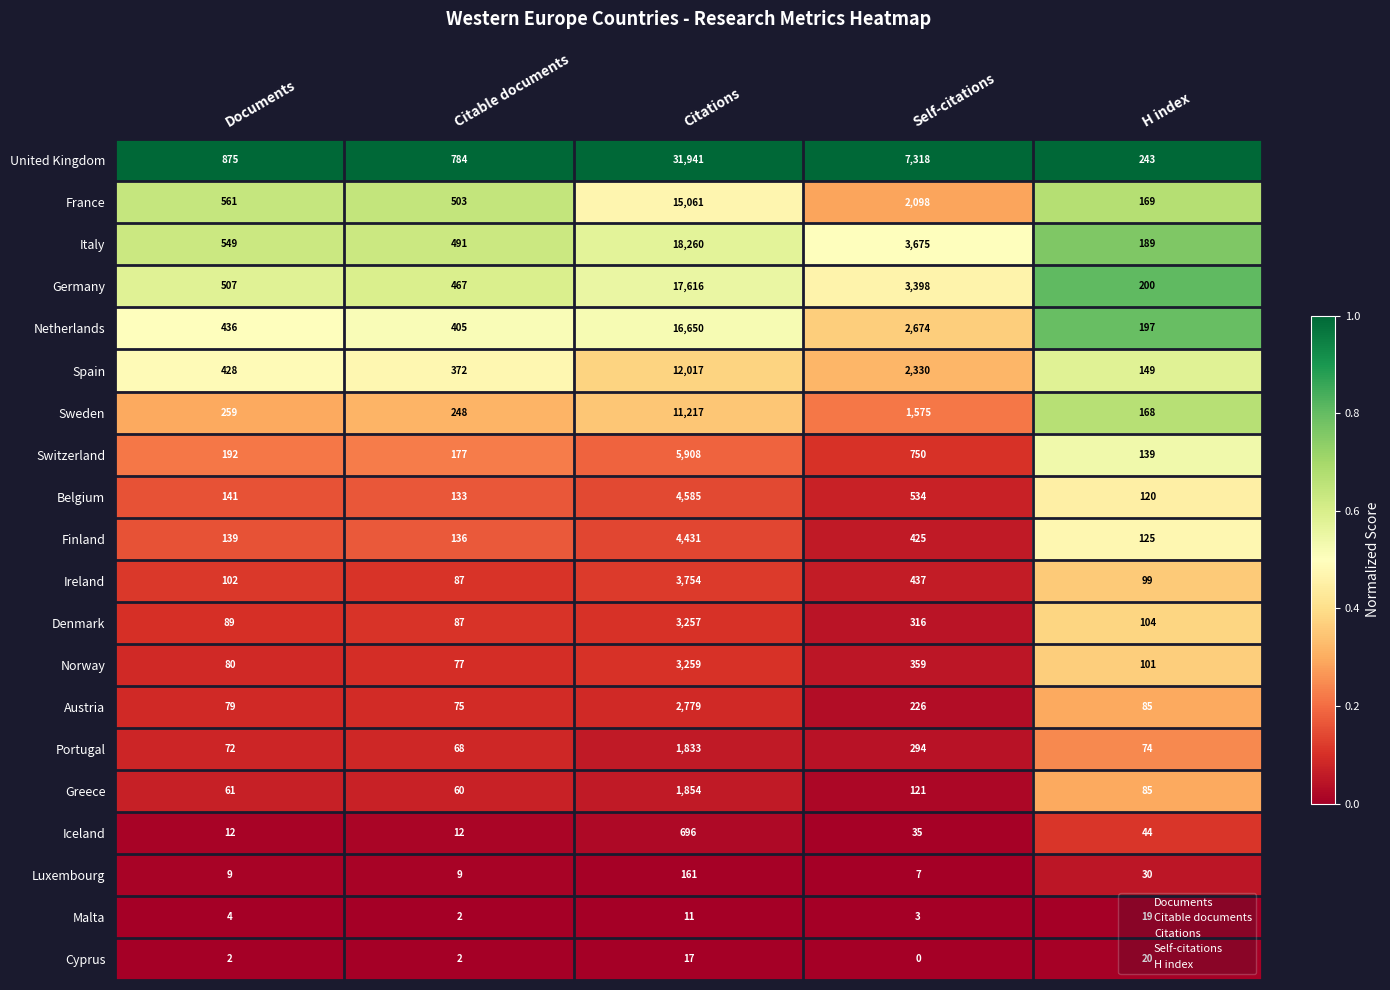

How many series are shown in this chart?

20